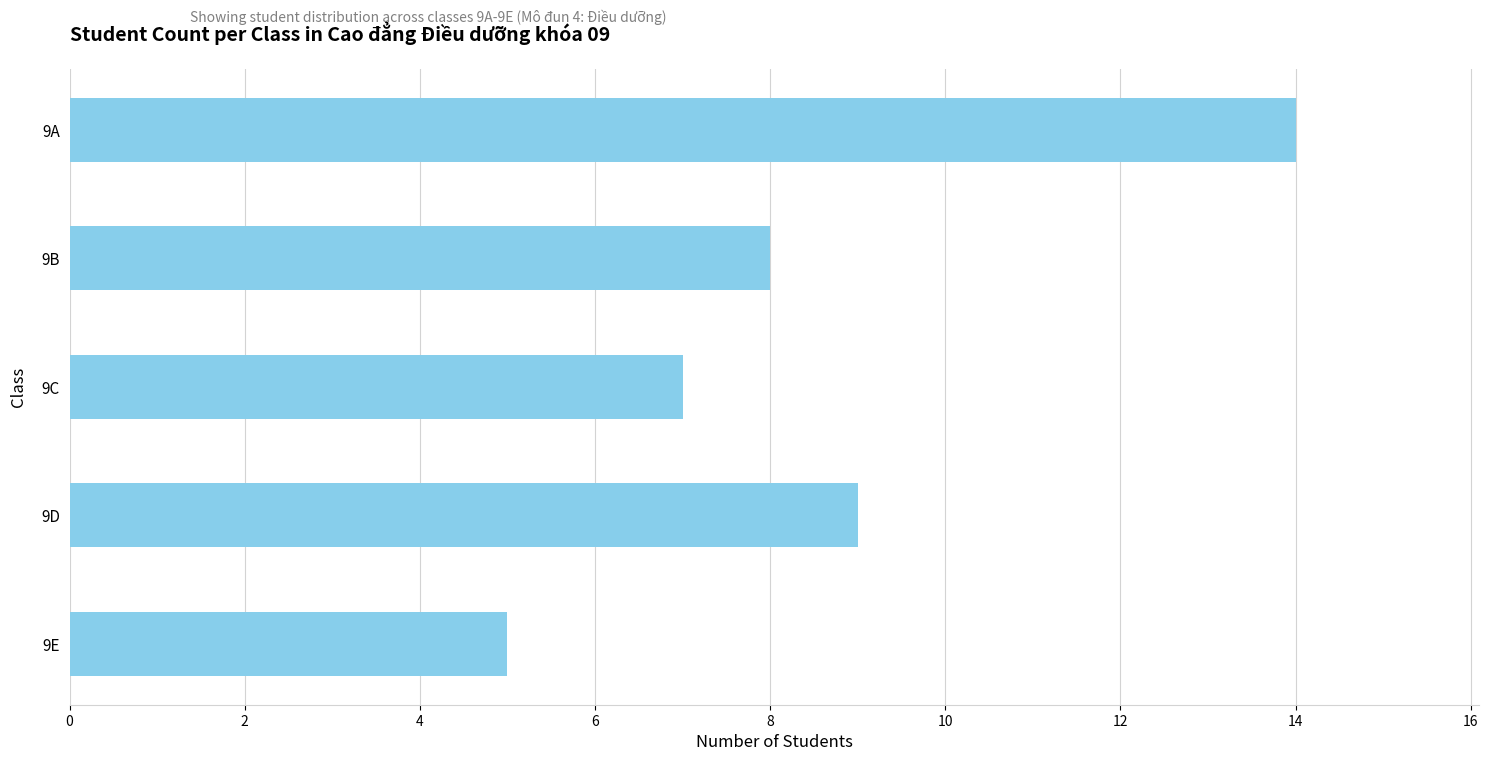

How many categories are shown in the chart?

5